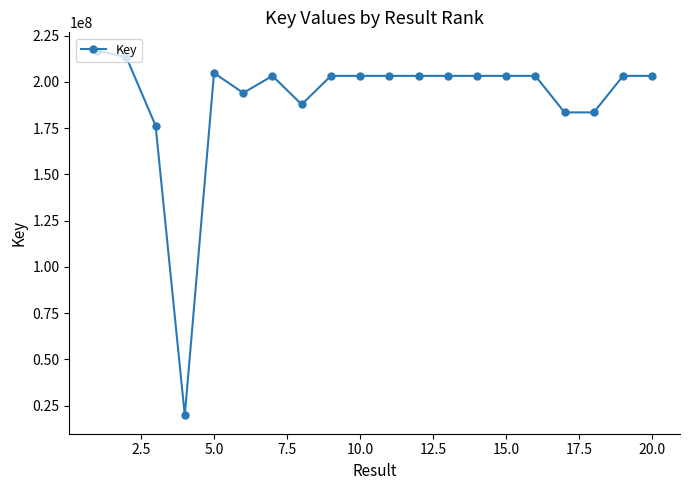

What is the average value?

190808999